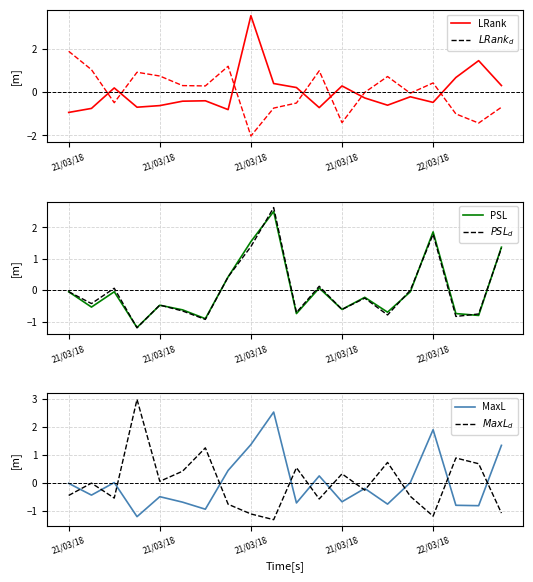

What is the highest value of the LRank_d series?

1.9